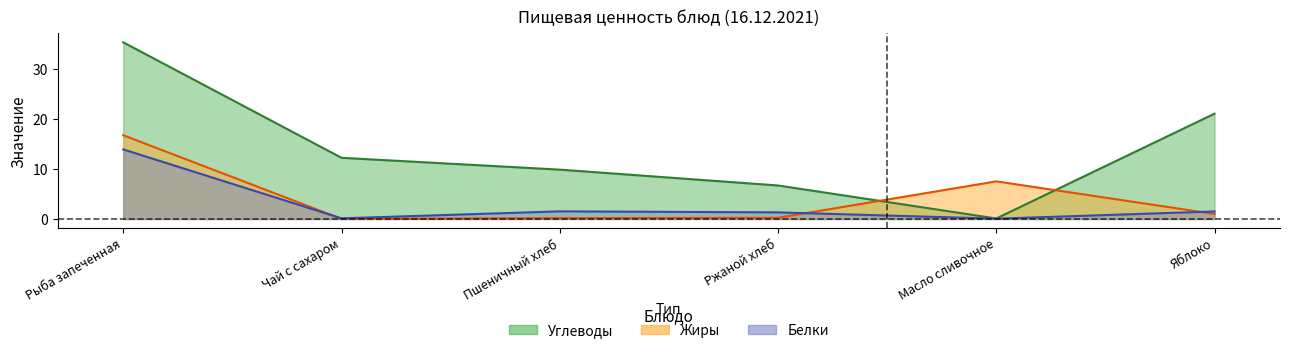

What position from the left is Рыба запеченная?

1